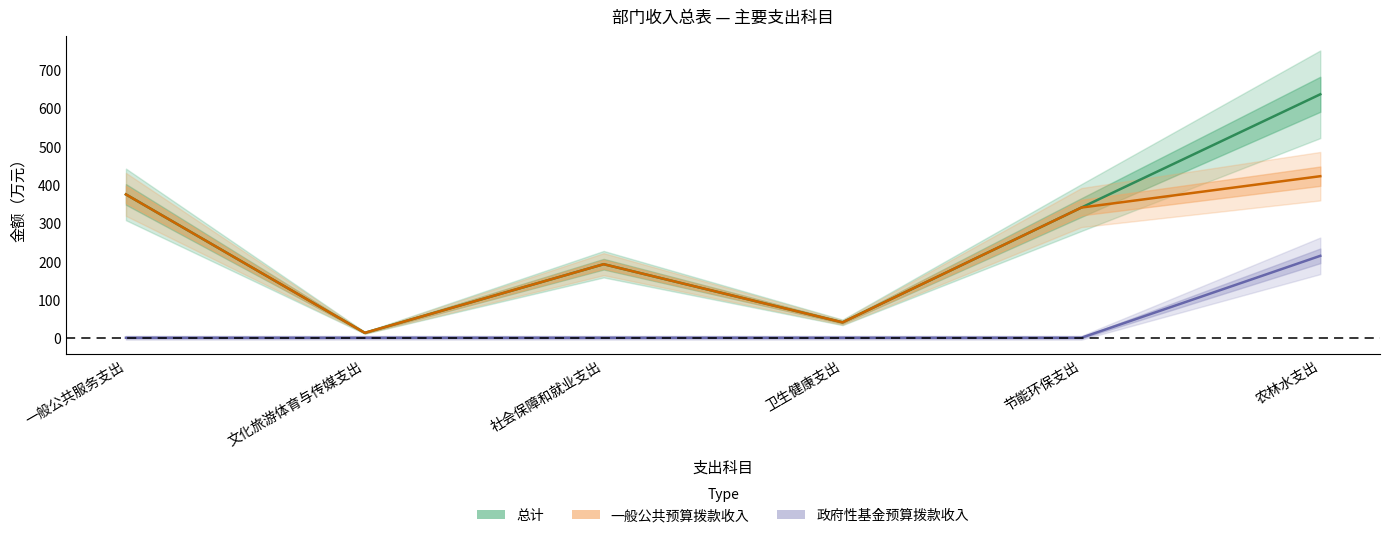

What position from the right is 文化旅游体育与传媒支出?

5